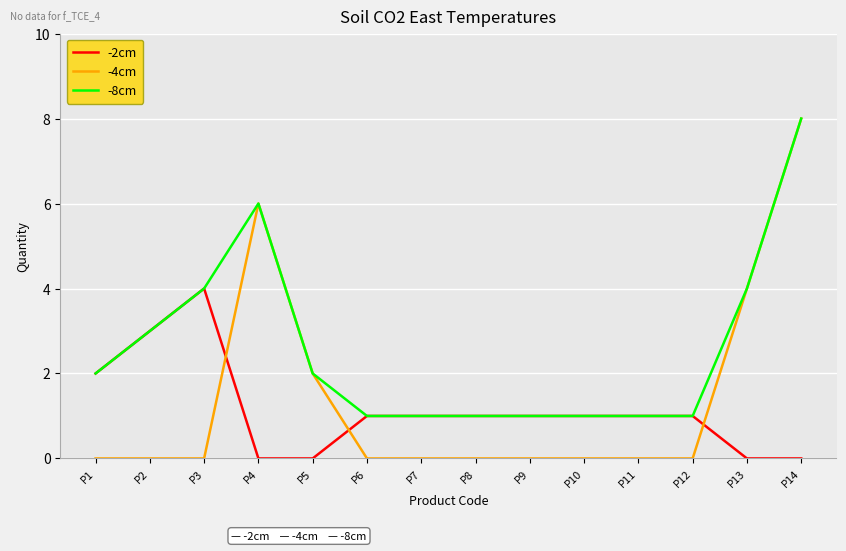

Does the chart display data point markers on the line(s)?

No